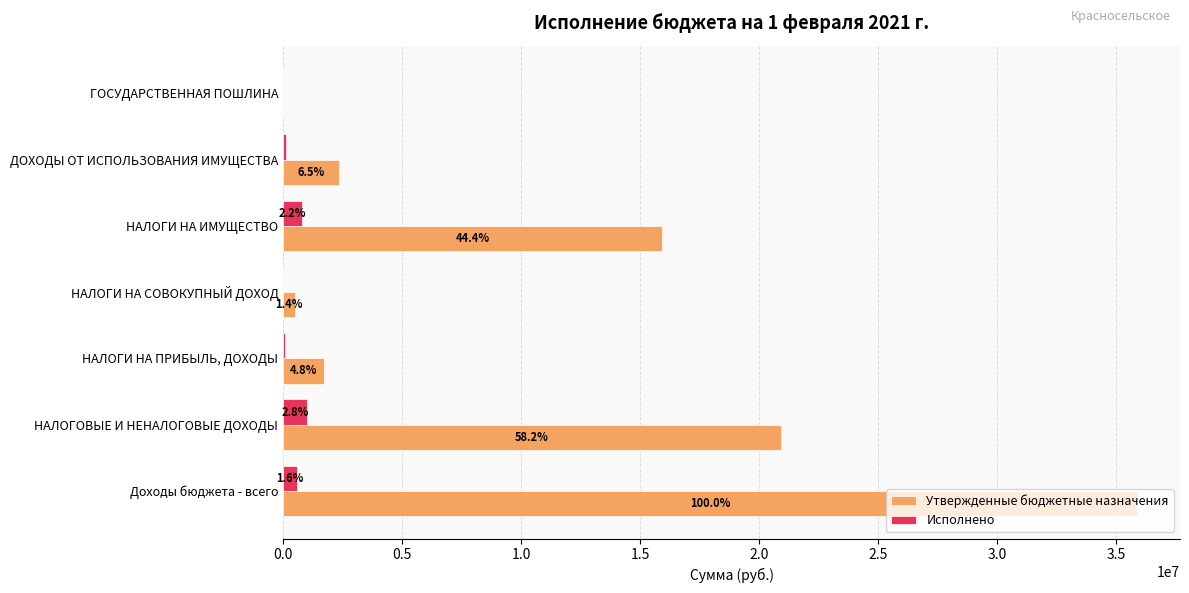

What are all the series names shown in the legend?

Утвержденные бюджетные назначения, Исполнено